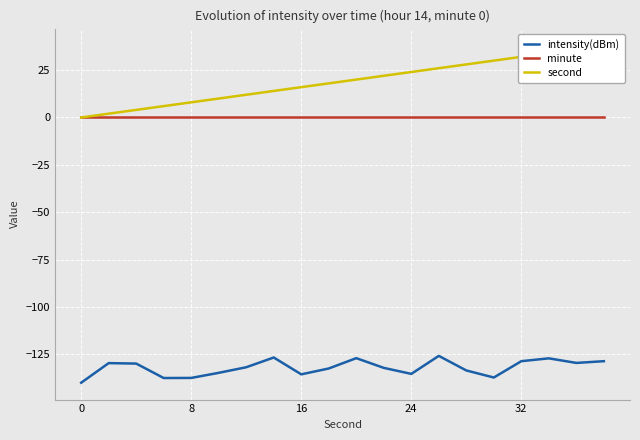

What is the average value of the second series?

19.0